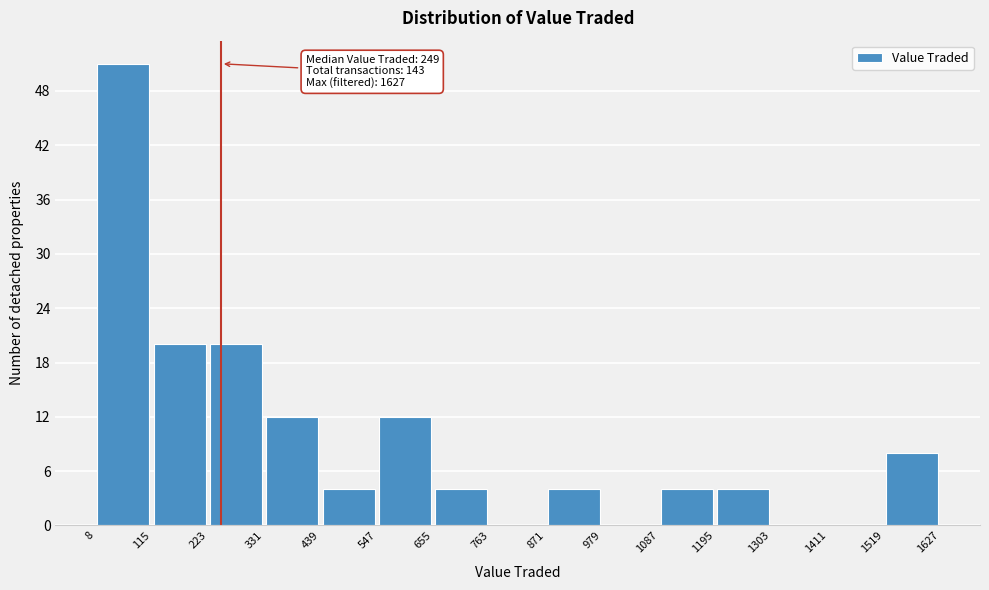

Which range on the x-axis has the tallest bar?

8 to 115